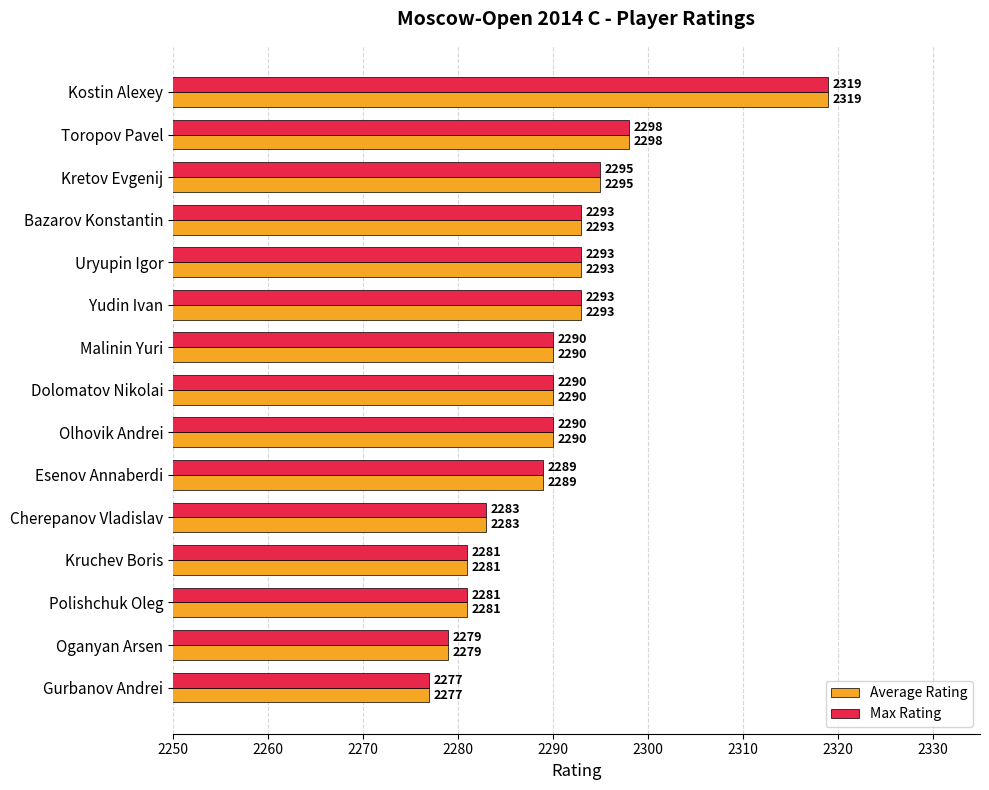

Is it true that Average Rating equals 2283 at Cherepanov Vladislav?

True